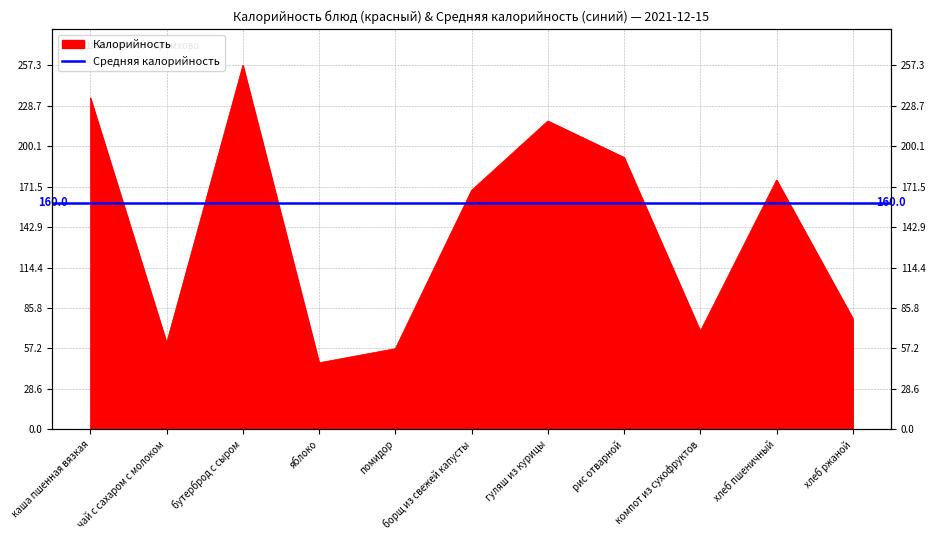

What is the smallest value displayed?

47.0